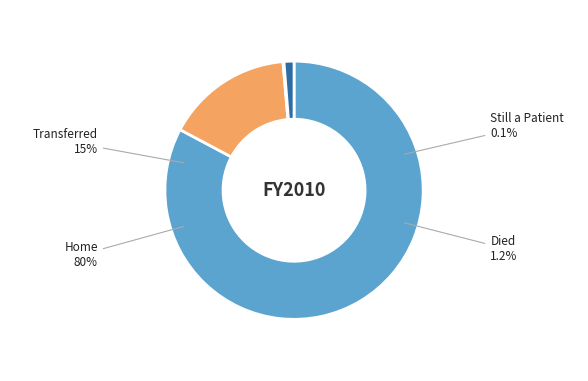

Is there a majority slice in this chart?

Yes